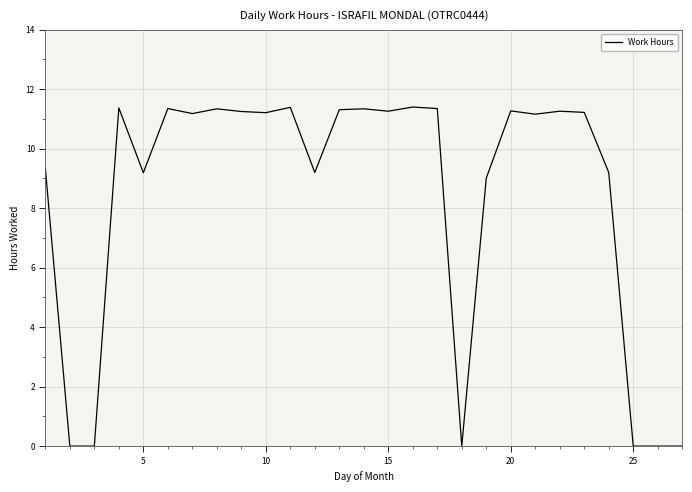

What is the greatest value displayed?

11.4